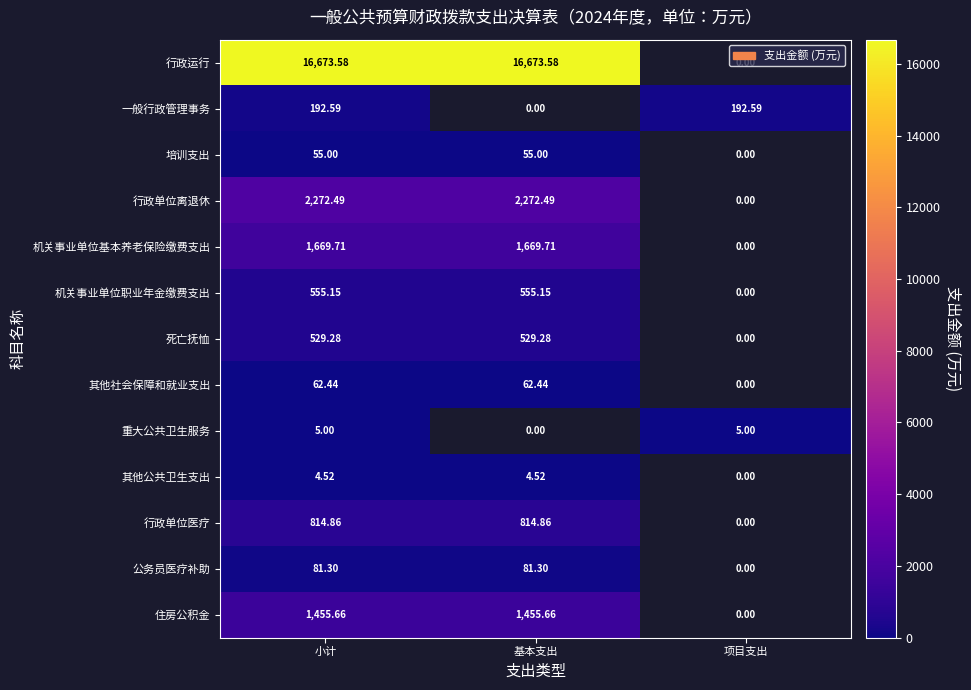

Is the value of 住房公积金 at 小计 greater than the value of 行政单位医疗 at 基本支出?

Yes